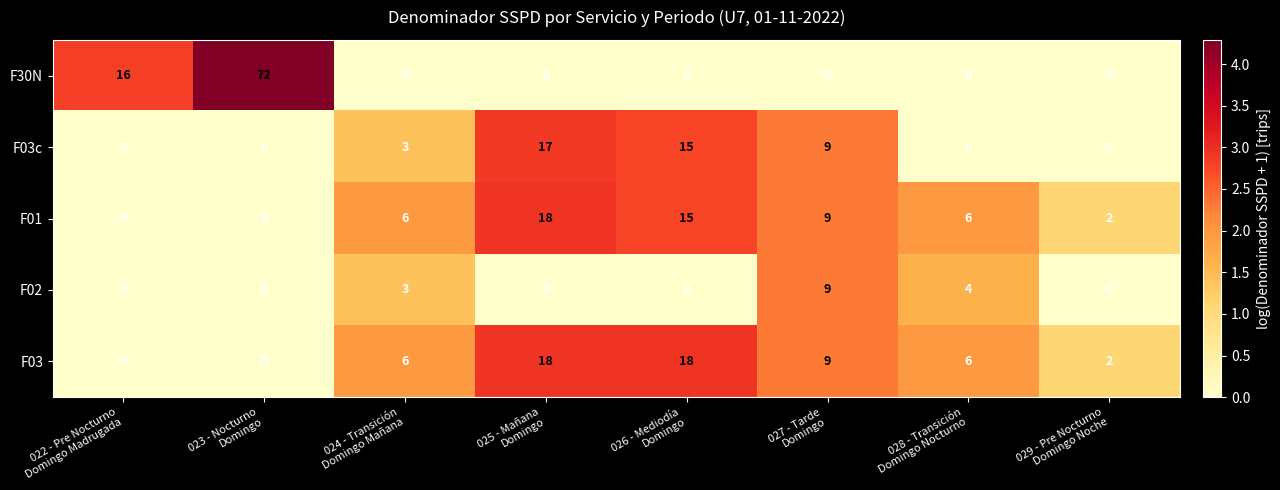

Which category has the highest value across all series?

023 - Nocturno
Domingo